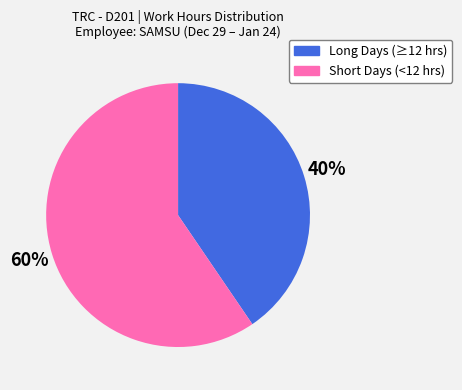

To the nearest percent, what is the average slice percentage?

50%